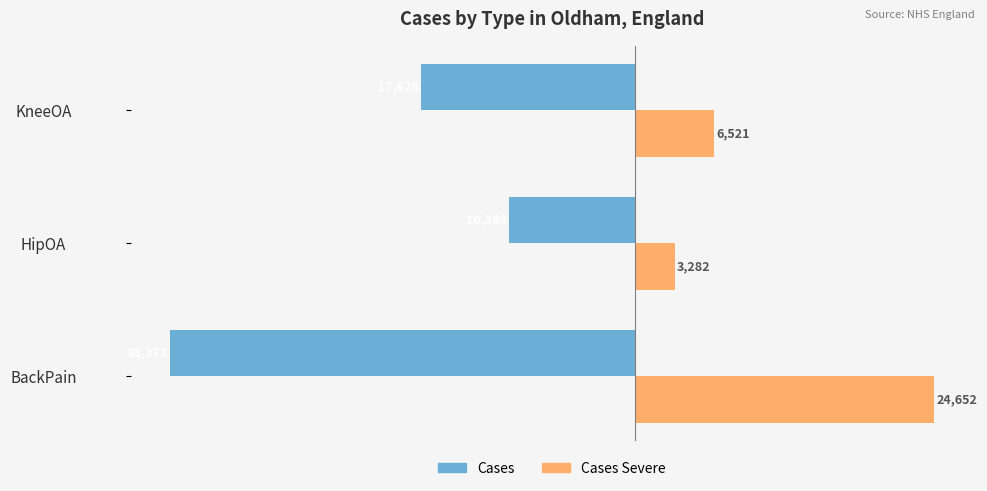

At which category is the sum across all series the highest?

HipOA